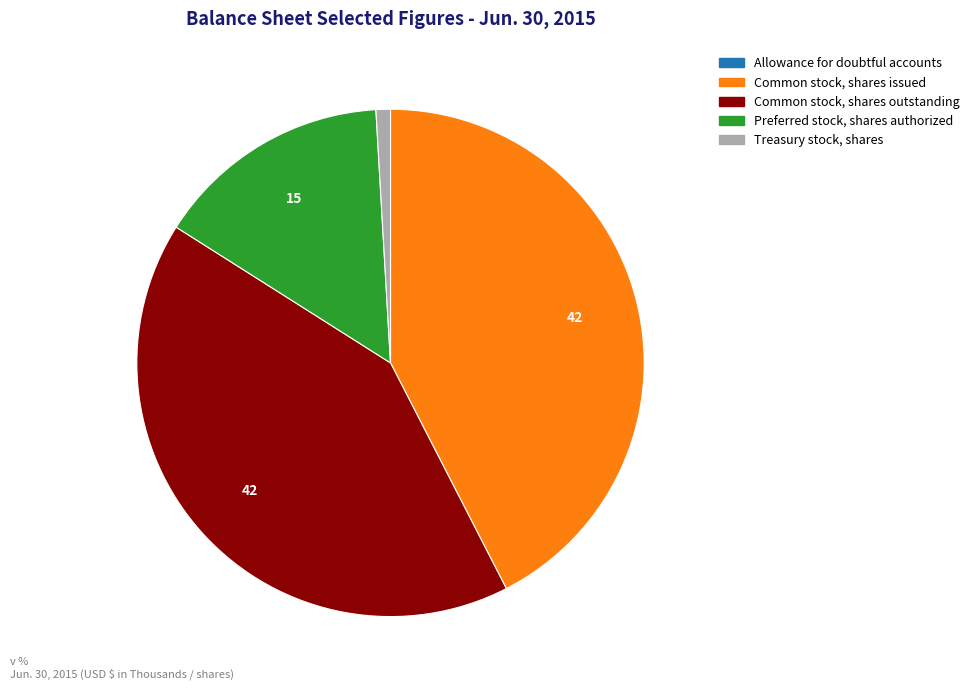

Which slice is the largest?

Common stock, shares issued